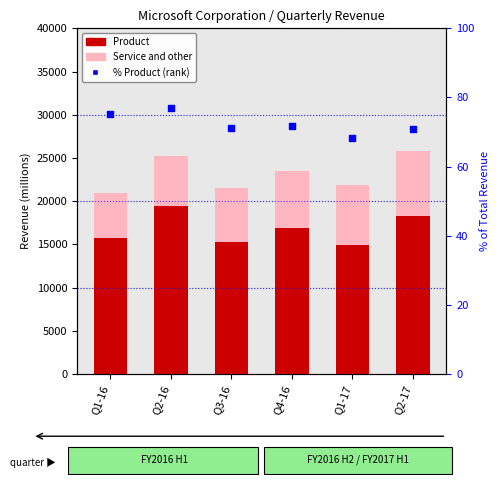

Which series has the largest total across all categories?

Product